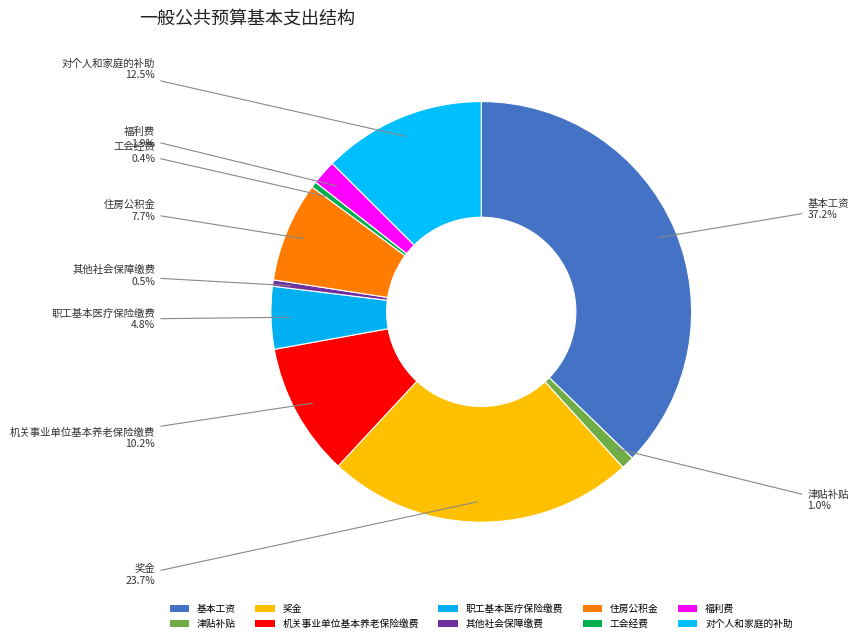

Is it true that 机关事业单位基本养老保险缴费 is 1% of the pie?

False